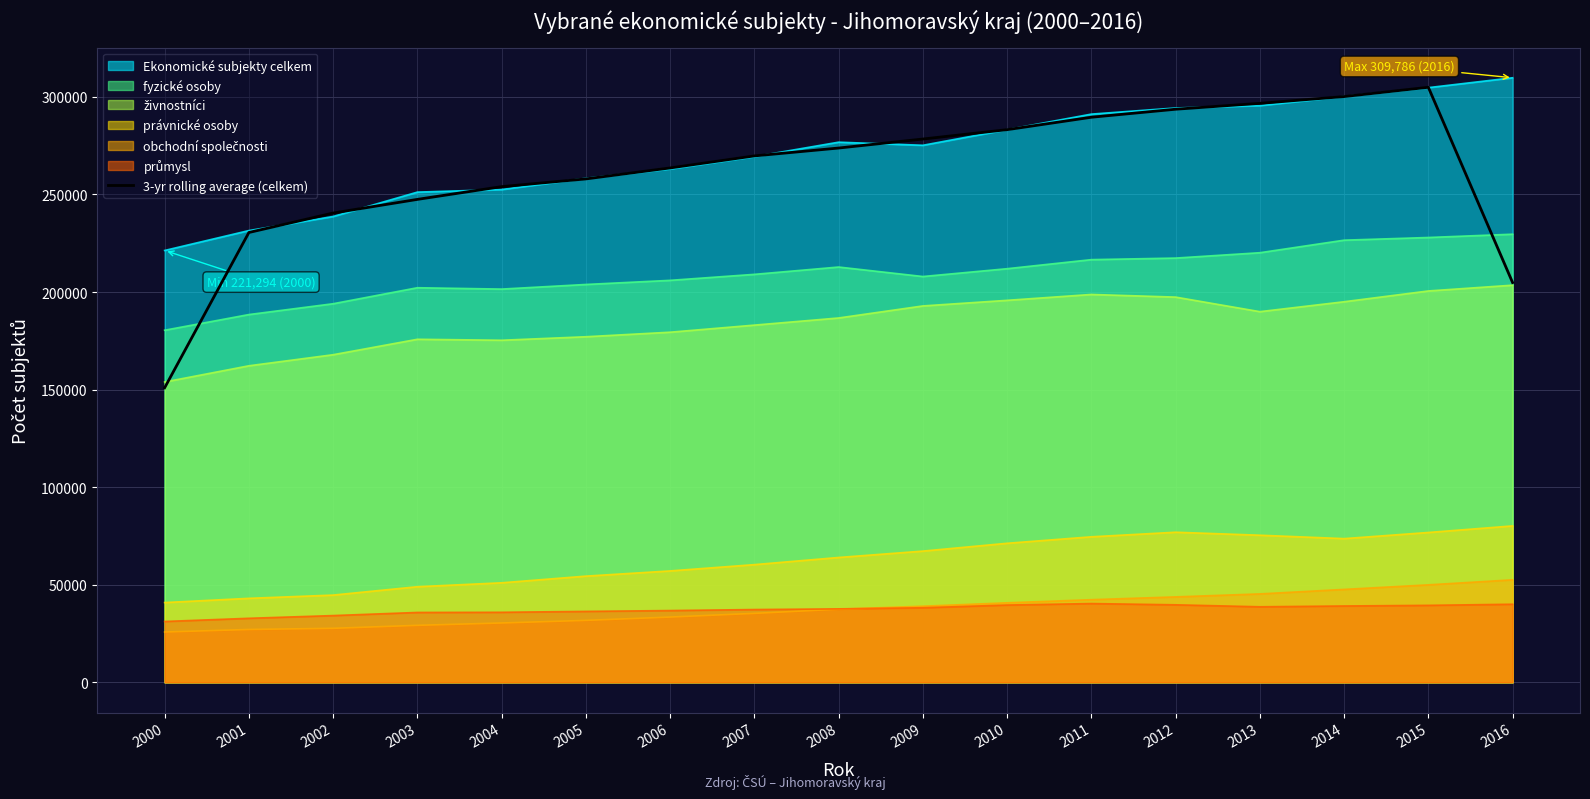

Reading left to right, what are all the values shown in this chart?

150928.7	230496.0	240462.7	247467.3	253997.0	257956.0	263576.0	269740.0	273779.3	278391.3	283184.3	289557.3	293664.3	296678.3	300152.0	304906.3	204838.3